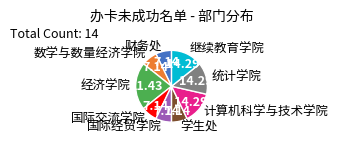

Which category has the biggest portion of the pie?

经济学院